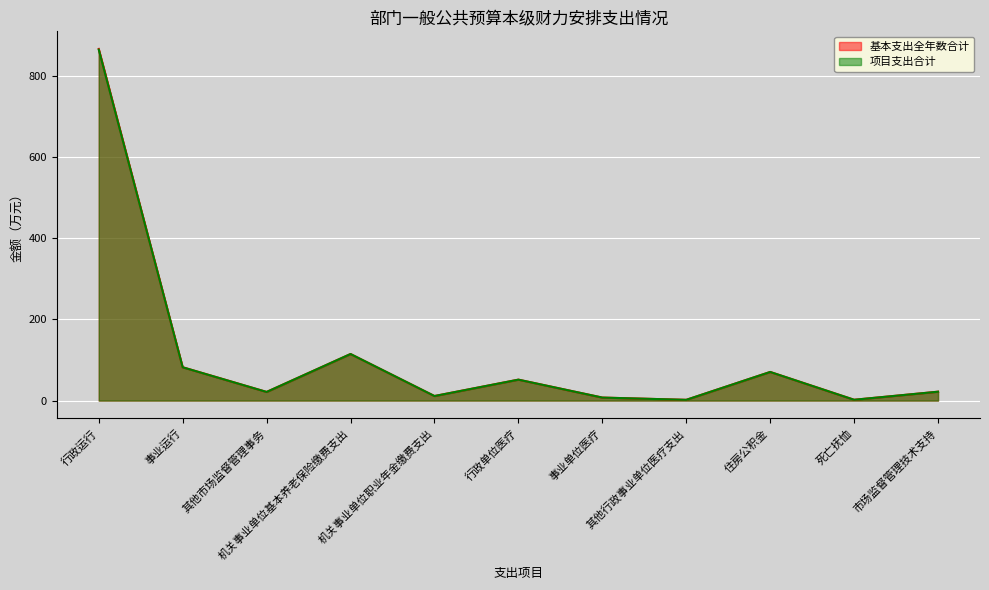

What is the value of the 基本支出全年数合计 point at the 10th from the left?

2.1